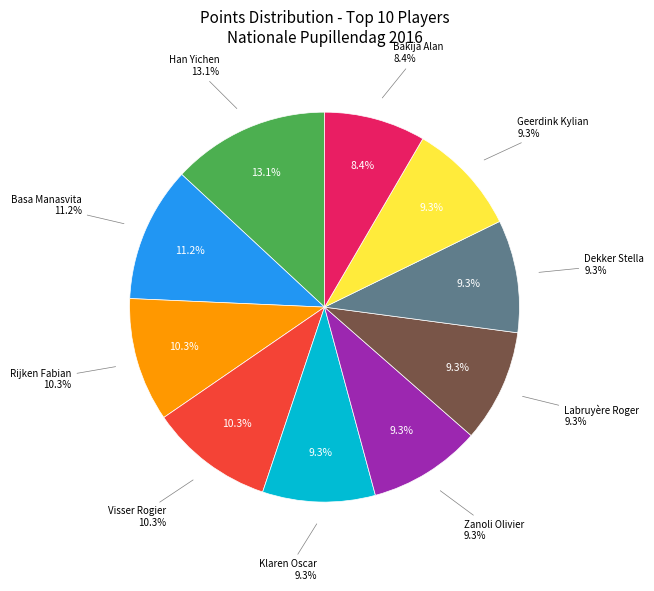

How many segments does this pie chart have?

10